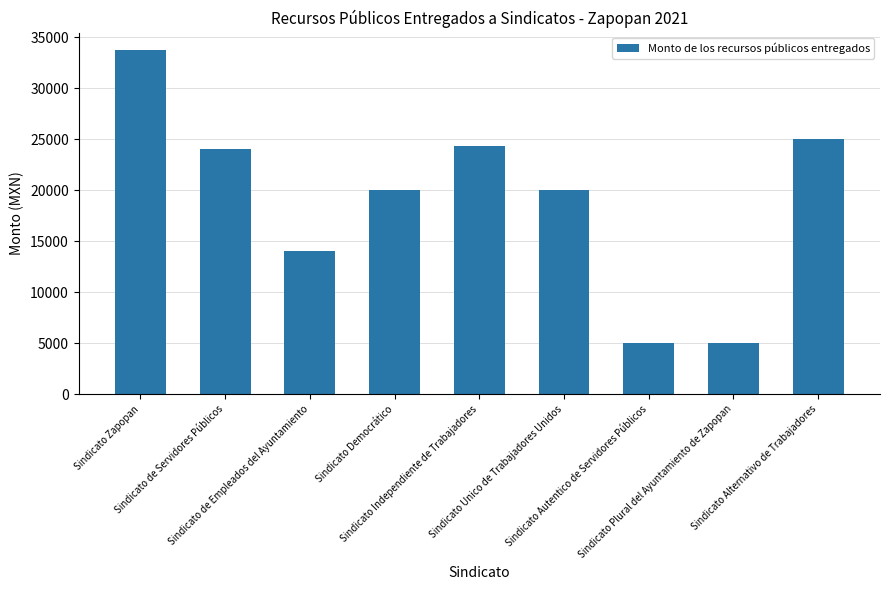

At which category does the chart reach its peak across all series?

Sindicato Zapopan